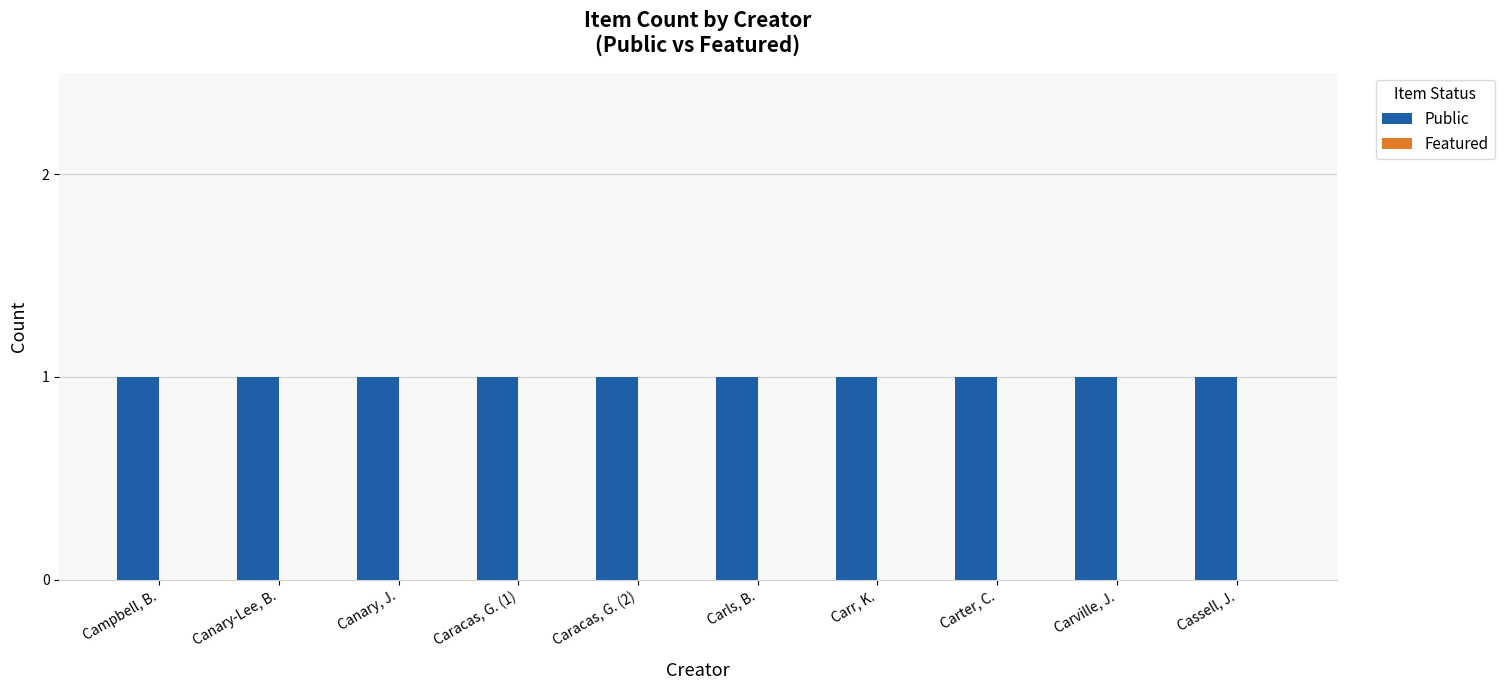

Where is Featured nearest to the value 0?

Campbell, B.